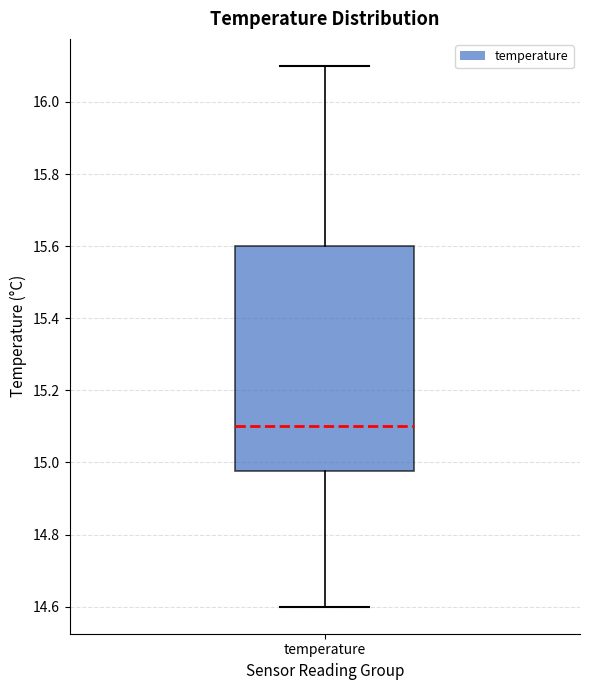

Read this box plot against the y-axis: the position of the median line, the range covered by the box, and the ends of both whiskers. The values are not printed on the chart, so give them approximately, as read against the axis.

median 15.10, box 14.98 to 15.60, whiskers 14.60 to 16.10